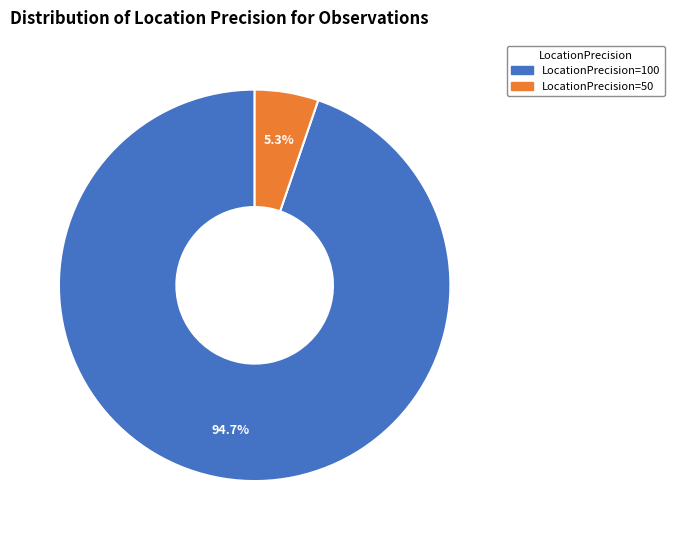

Rank the categories by value from highest to lowest.

LocationPrecision=100, LocationPrecision=50